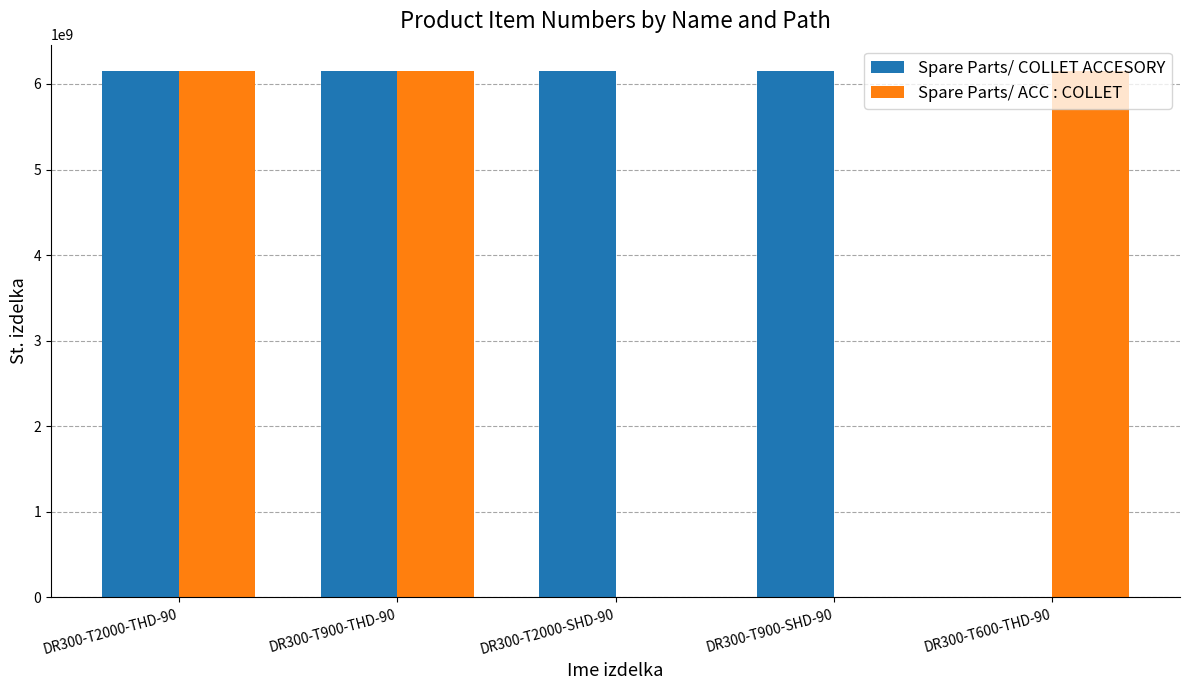

The Spare Parts/ COLLET ACCESORY series shows 9124191472 at DR300-T2000-SHD-90. True or false?

False